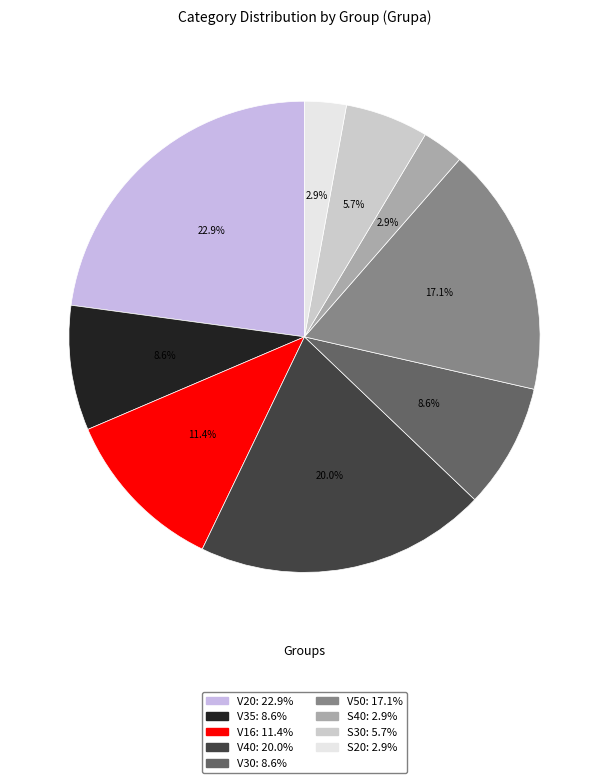

Count the number of slices in the pie.

9